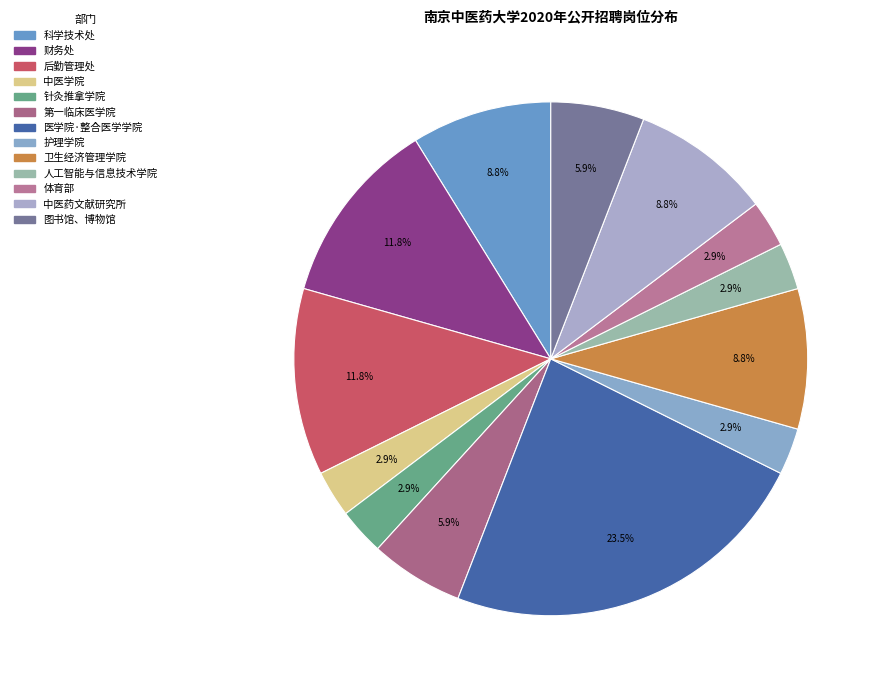

To the nearest percent, what is the average slice percentage?

8%